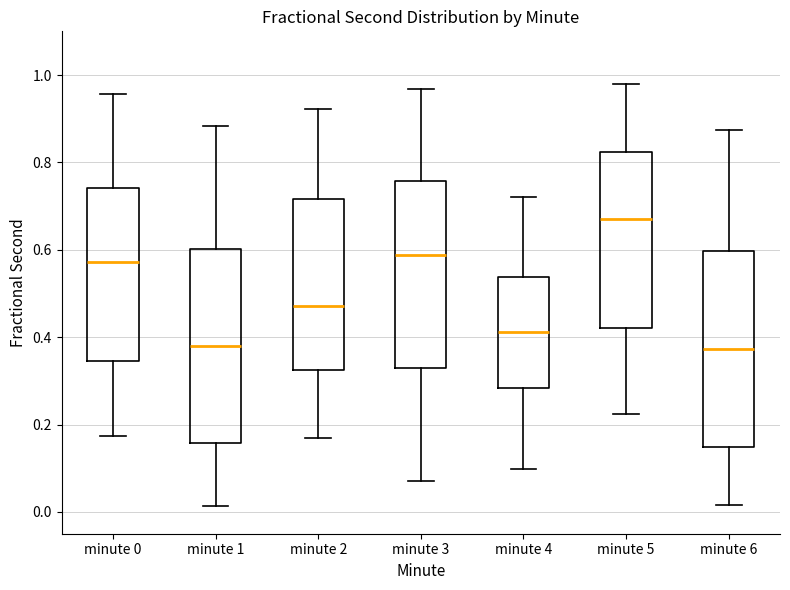

Reading left to right, transcribe this box plot: for each box, give where its median line is, the range the box spans, and where its two whiskers end, as read against the y-axis. The values are not printed on the chart, so give them approximately, as read against the axis.

minute 0: median 0.58, box 0.34 to 0.74, whiskers 0.18 to 0.96
minute 1: median 0.38, box 0.16 to 0.60, whiskers 0.02 to 0.88
minute 2: median 0.48, box 0.32 to 0.72, whiskers 0.16 to 0.92
minute 3: median 0.58, box 0.32 to 0.76, whiskers 0.08 to 0.96
minute 4: median 0.42, box 0.28 to 0.54, whiskers 0.10 to 0.72
minute 5: median 0.68, box 0.42 to 0.82, whiskers 0.22 to 0.98
minute 6: median 0.38, box 0.14 to 0.60, whiskers 0.02 to 0.88